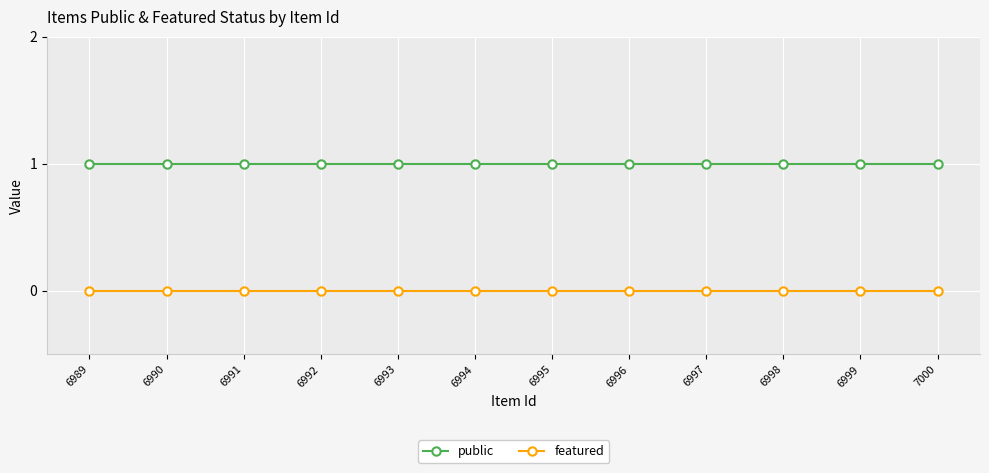

True or false: public and featured cross at least once.

False